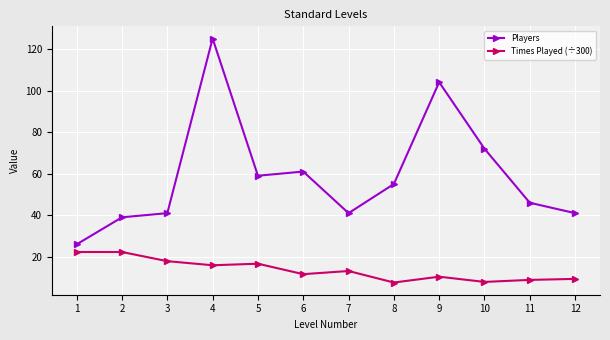

How many lines are shown in the chart?

2